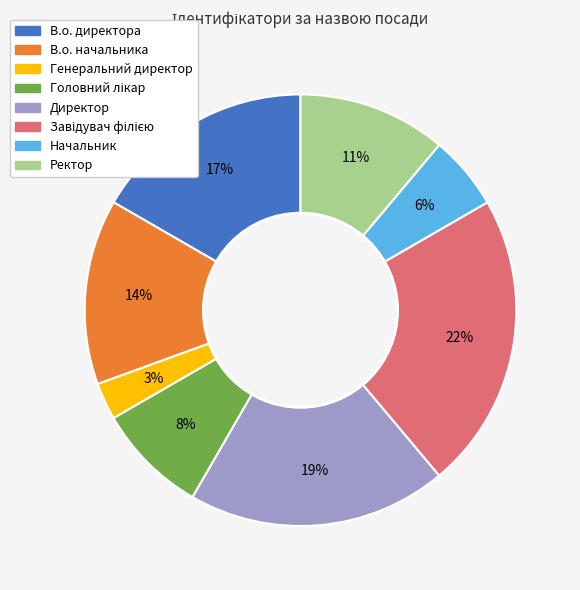

To the nearest percent, what is the difference between the largest and smallest slice percentages?

19%